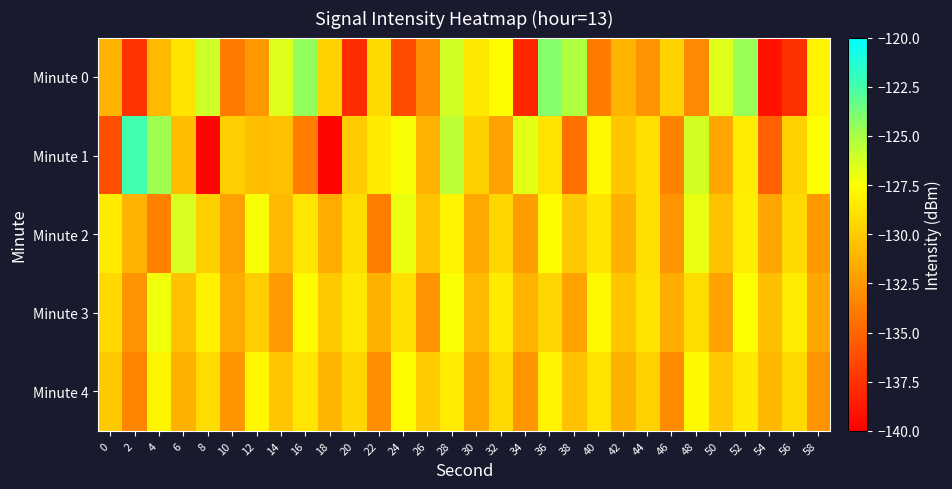

At 48, list the series in order from smallest to largest.

Minute 0, Minute 3, Minute 4, Minute 2, Minute 1